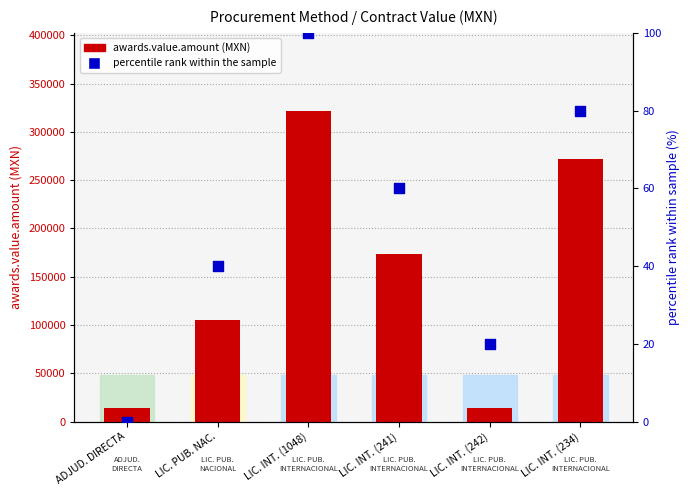

Which series has the largest total across all categories?

awards.value.amount